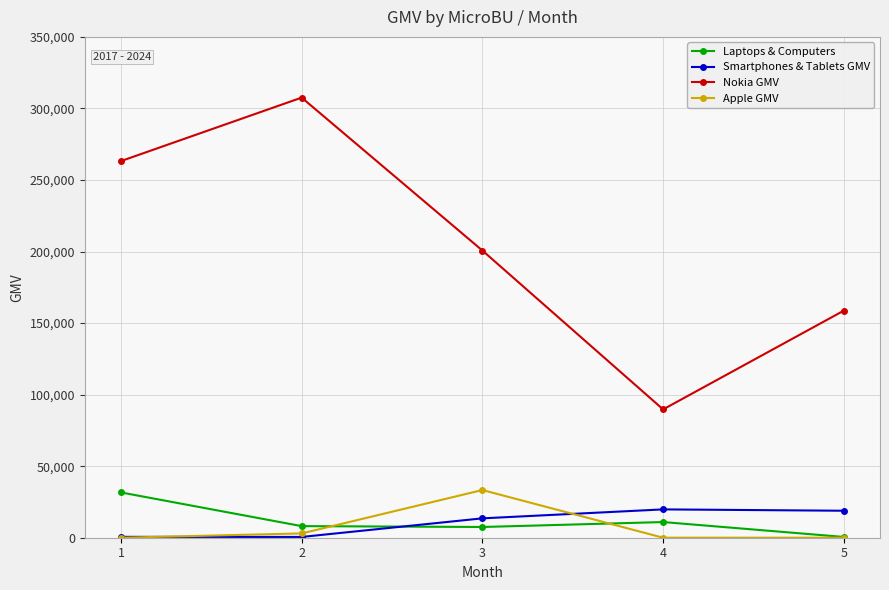

The value of Nokia GMV at 4 is 89680.0. True or false?

True